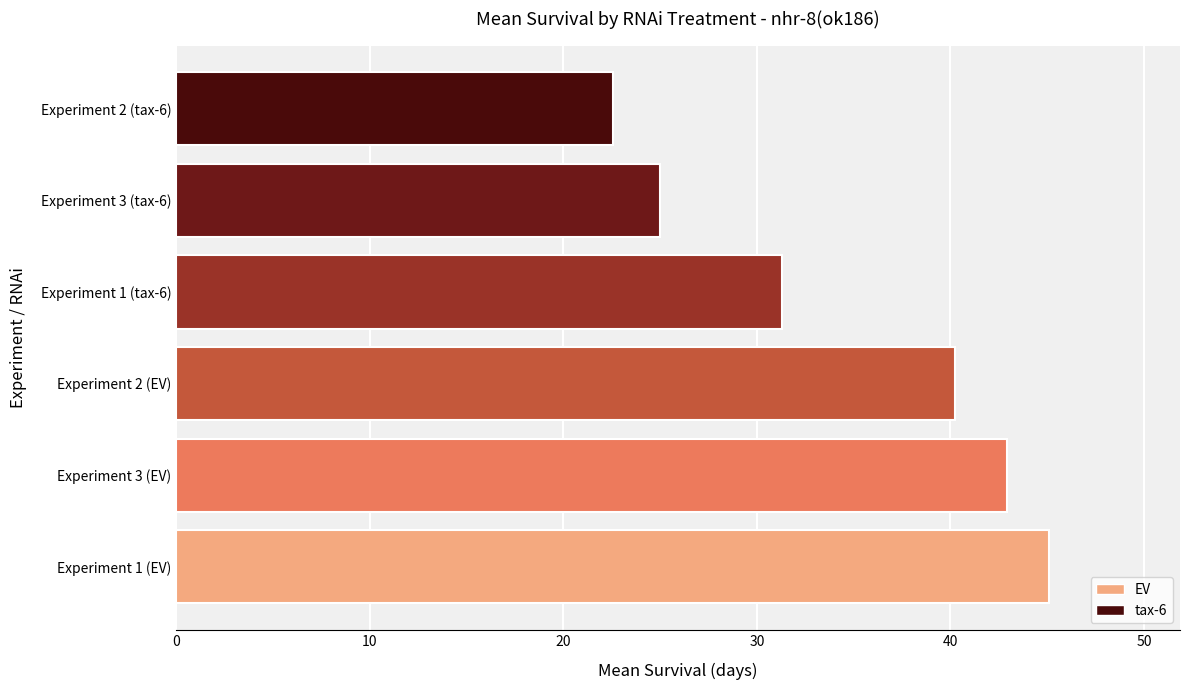

List the labels in order of value, largest first.

Experiment 1 (EV), Experiment 3 (EV), Experiment 2 (EV), Experiment 1 (tax-6), Experiment 3 (tax-6), Experiment 2 (tax-6)